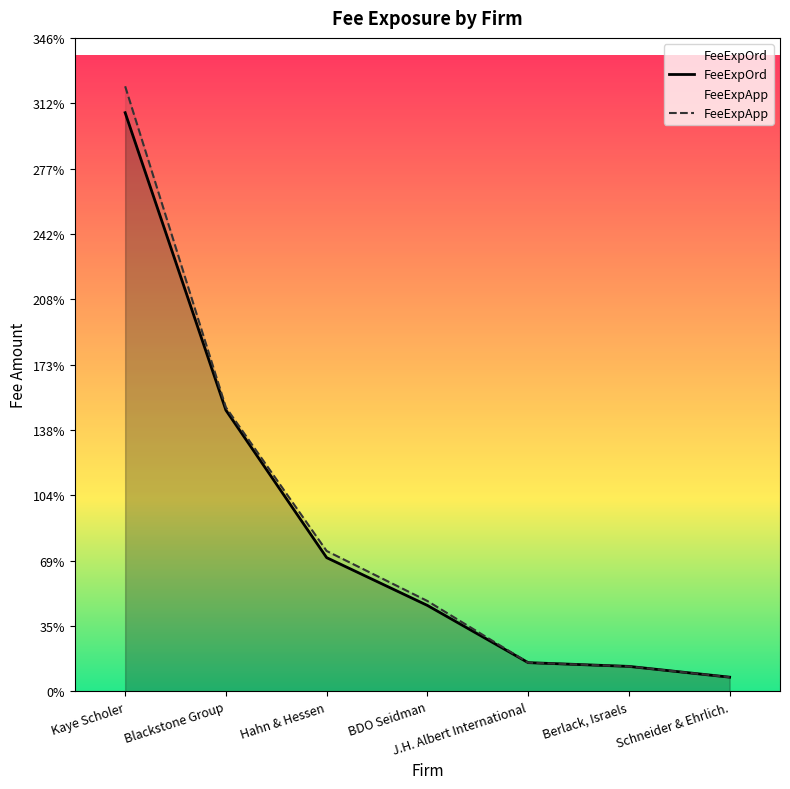

What is the label of the 3rd point from the left?

Hahn & Hessen